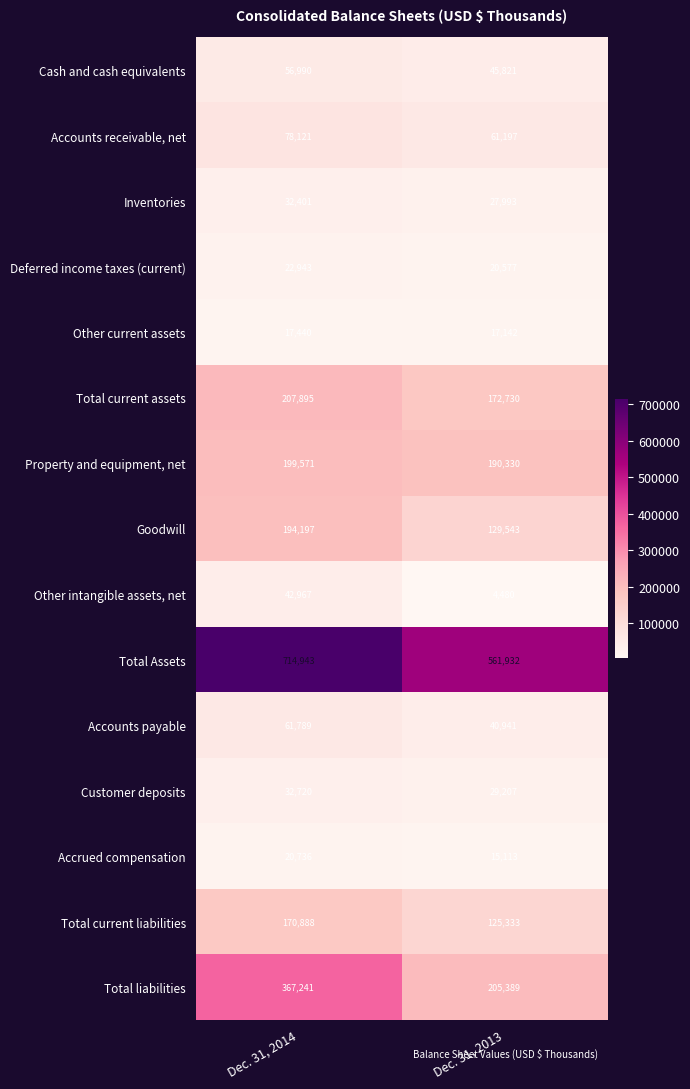

Is it true that Goodwill equals 89661 at Dec. 31, 2014?

False